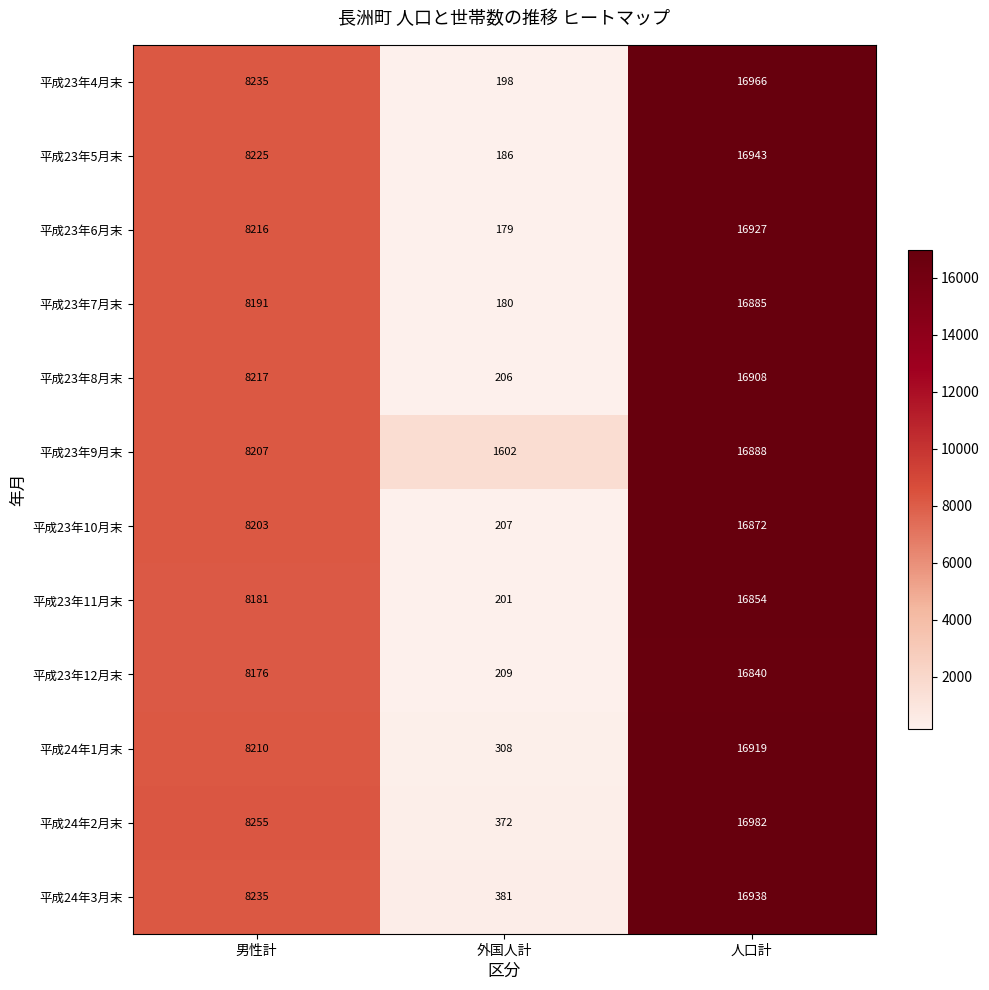

What is the spread (max minus min) of values at 外国人計?

1423